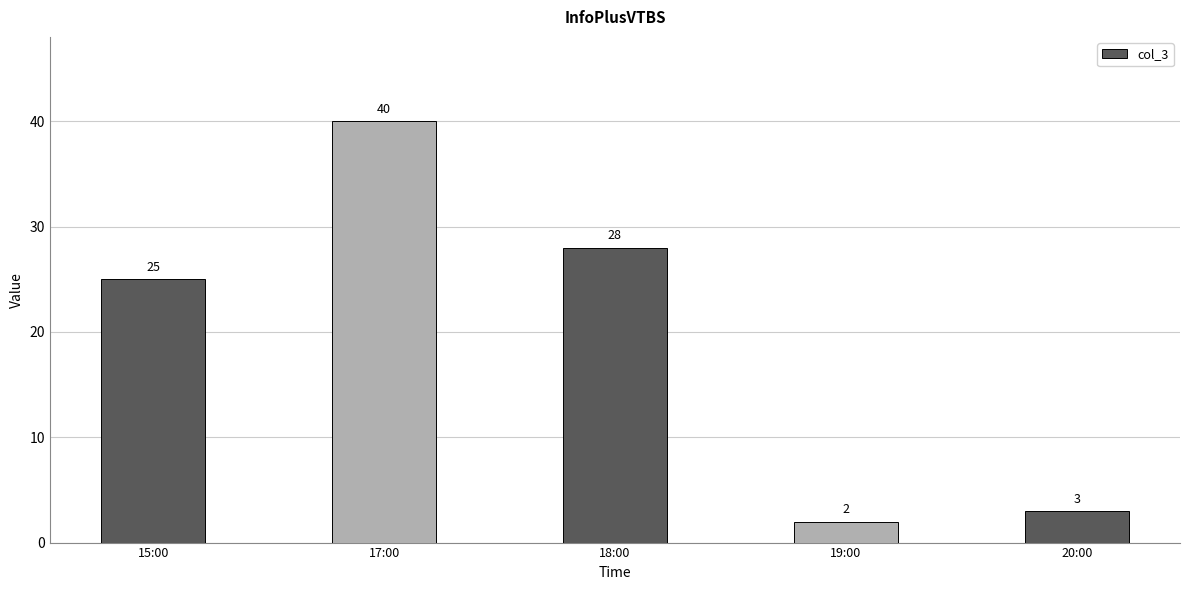

Rank the categories by value from lowest to highest.

19:00, 20:00, 15:00, 18:00, 17:00